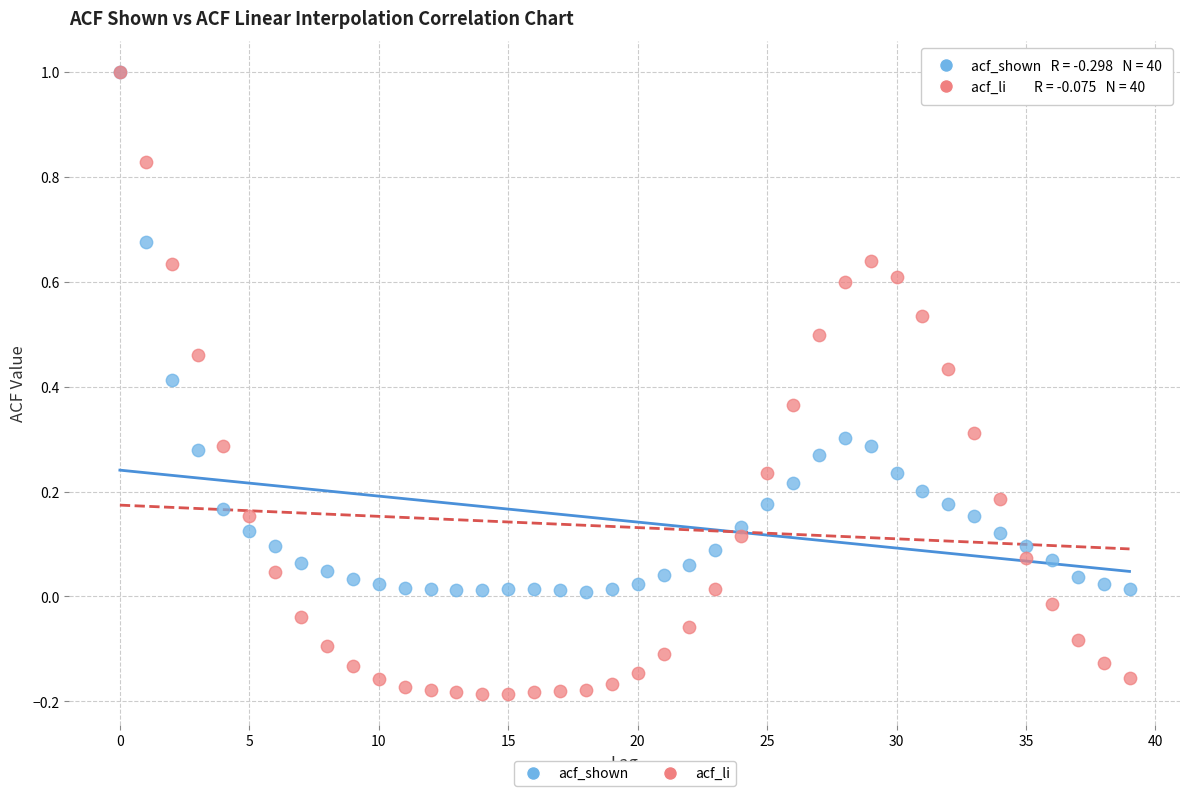

What are all the series names shown in the legend?

acf_shown, acf_li